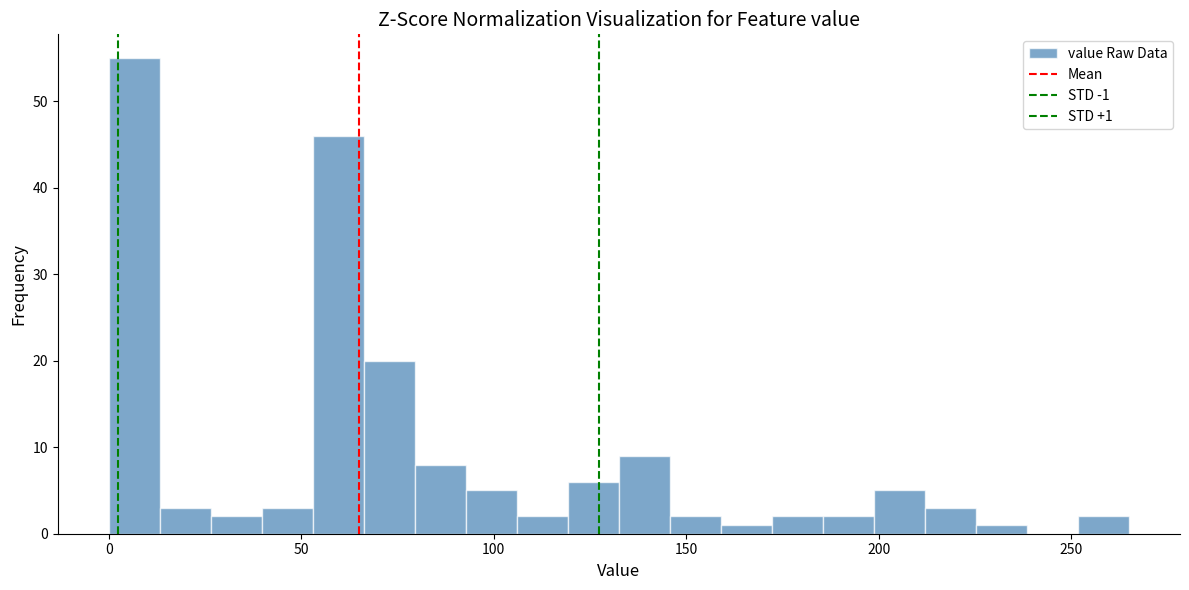

Around what value on the x-axis is the tallest bar? Give the approximate position of its centre, as read against the axis.

5